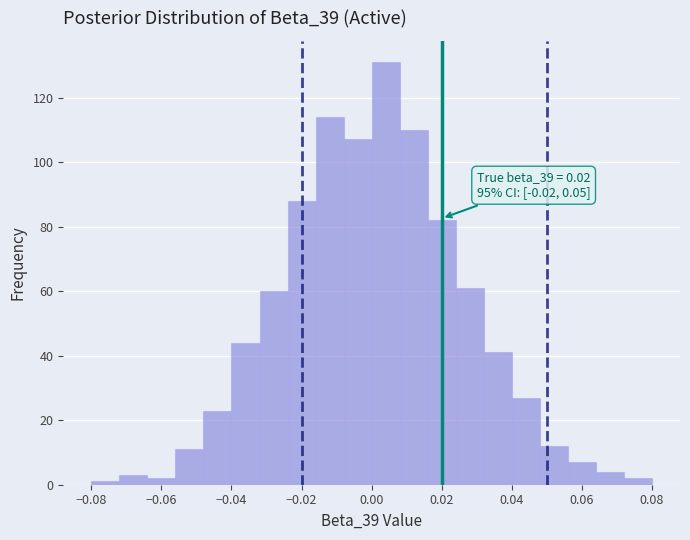

Over which range of the x-axis is the bar tallest?

0.000 to 0.008